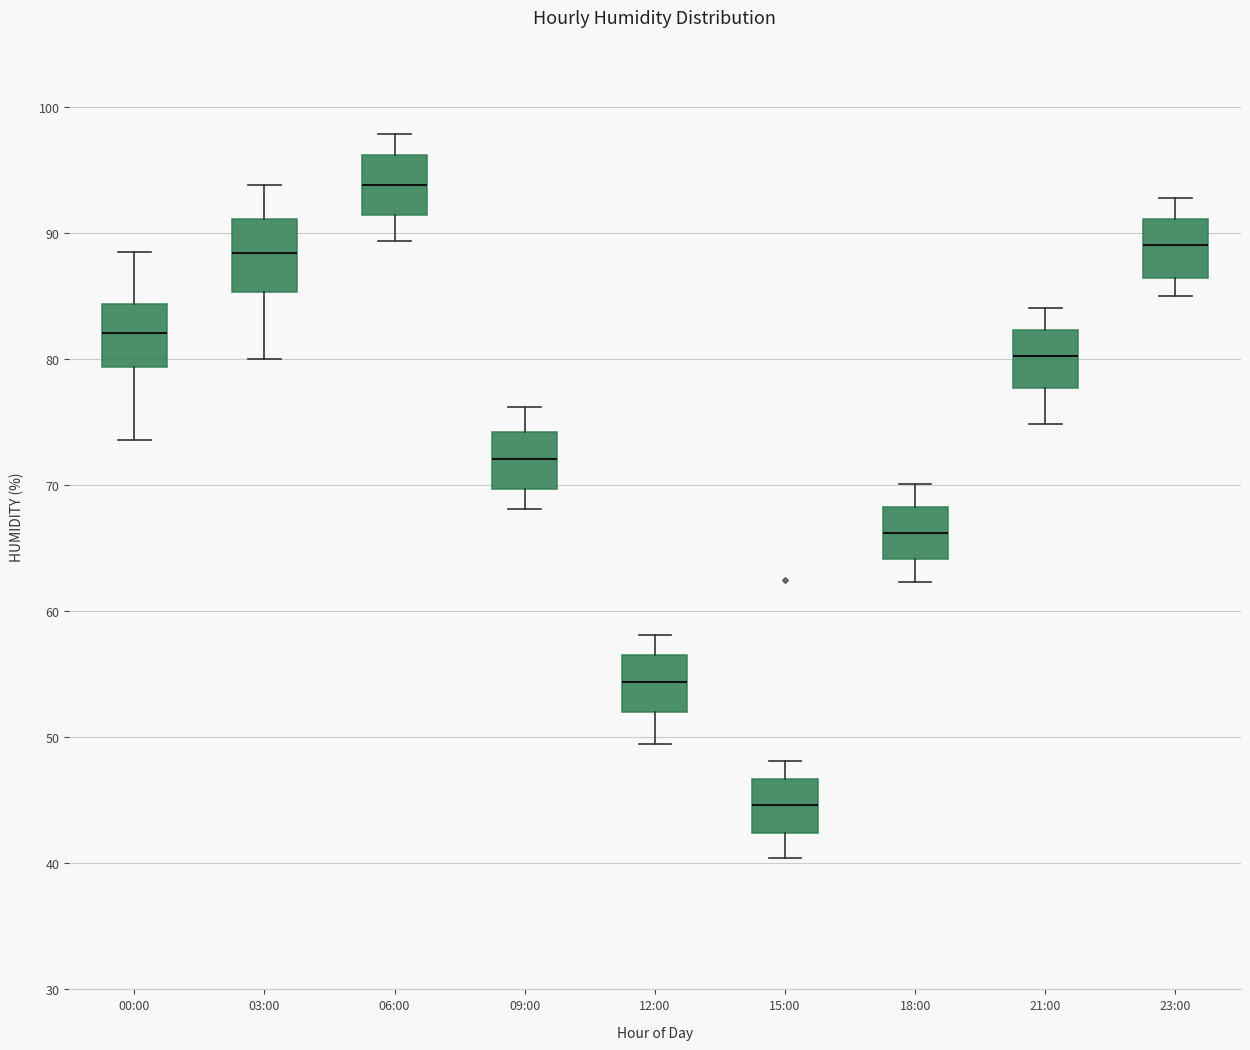

Reading left to right, read every box against the y-axis: the position of its median line, the range the box covers, and the ends of its whiskers. The values are not printed on the chart, so give them approximately, as read against the axis.

00:00: median 82, box 79 to 84, whiskers 74 to 89
03:00: median 88, box 85 to 91, whiskers 80 to 94
06:00: median 94, box 91 to 96, whiskers 89 to 98
09:00: median 72, box 70 to 74, whiskers 68 to 76
12:00: median 54, box 52 to 57, whiskers 50 to 58
15:00: median 45, box 42 to 47, whiskers 40 to 48
18:00: median 66, box 64 to 68, whiskers 62 to 70
21:00: median 80, box 78 to 82, whiskers 75 to 84
23:00: median 89, box 86 to 91, whiskers 85 to 93